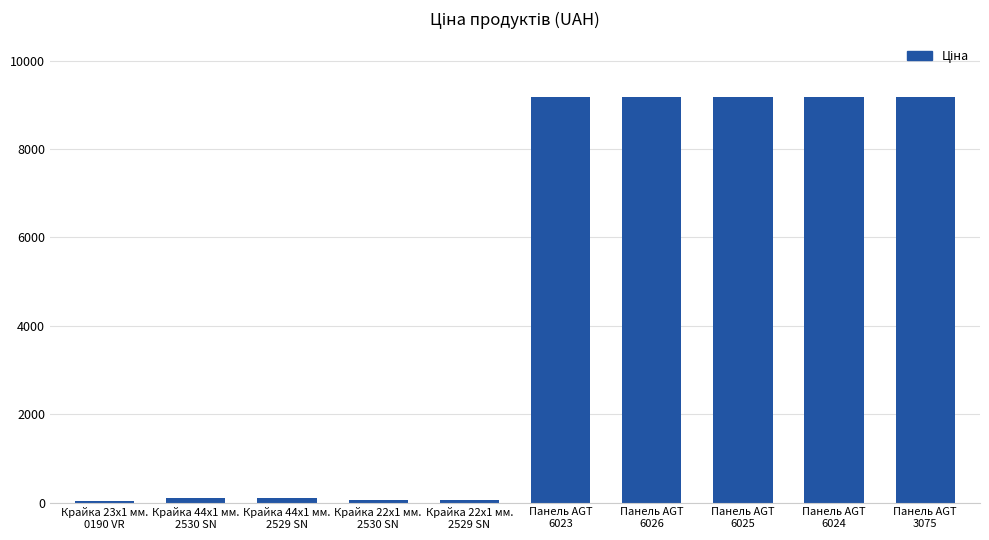

What is the value of the 10th bar from the left?

9185.1